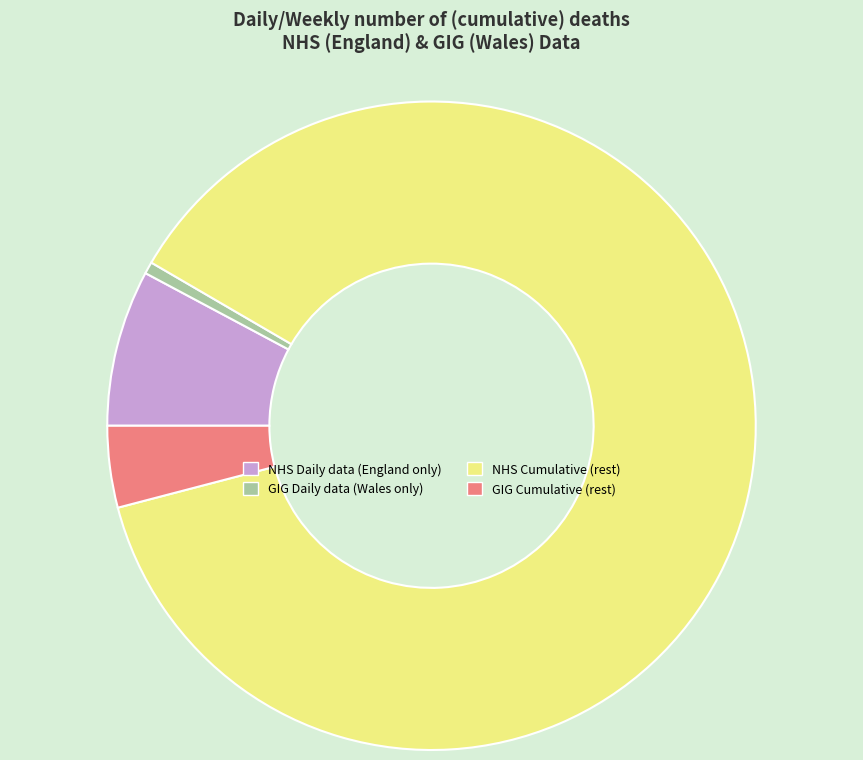

Rank the categories by value from highest to lowest.

NHS Cumulative (rest), NHS Daily data (England only), GIG Cumulative (rest), GIG Daily data (Wales only)